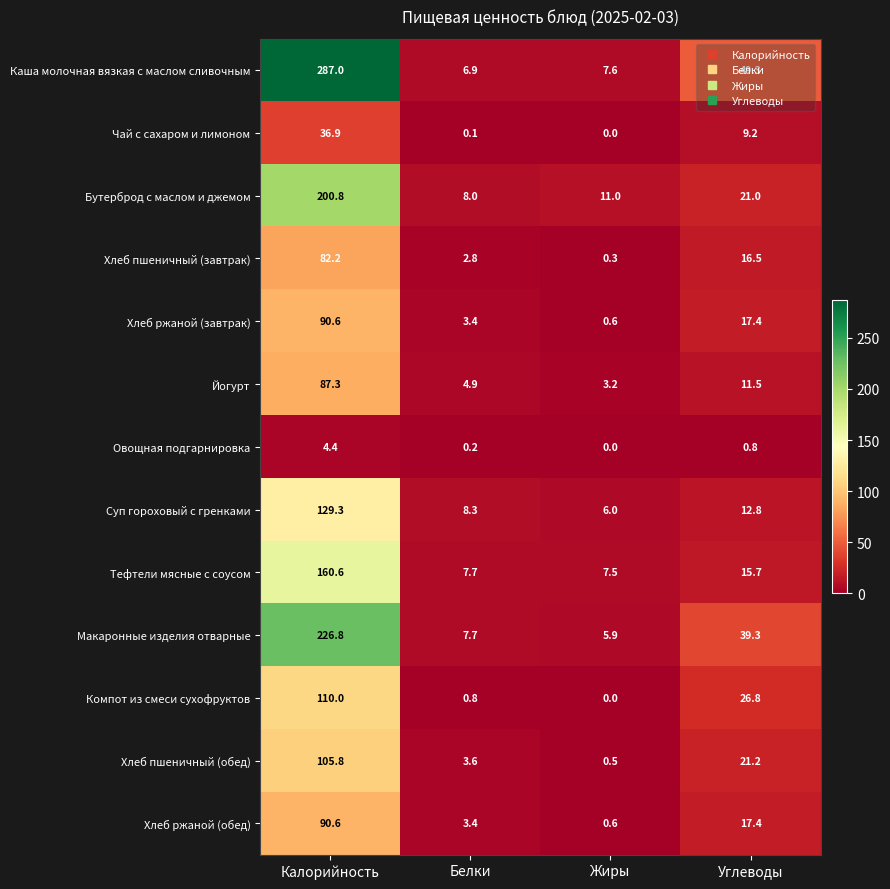

What is the spread (max minus min) of values at Белки?

8.2